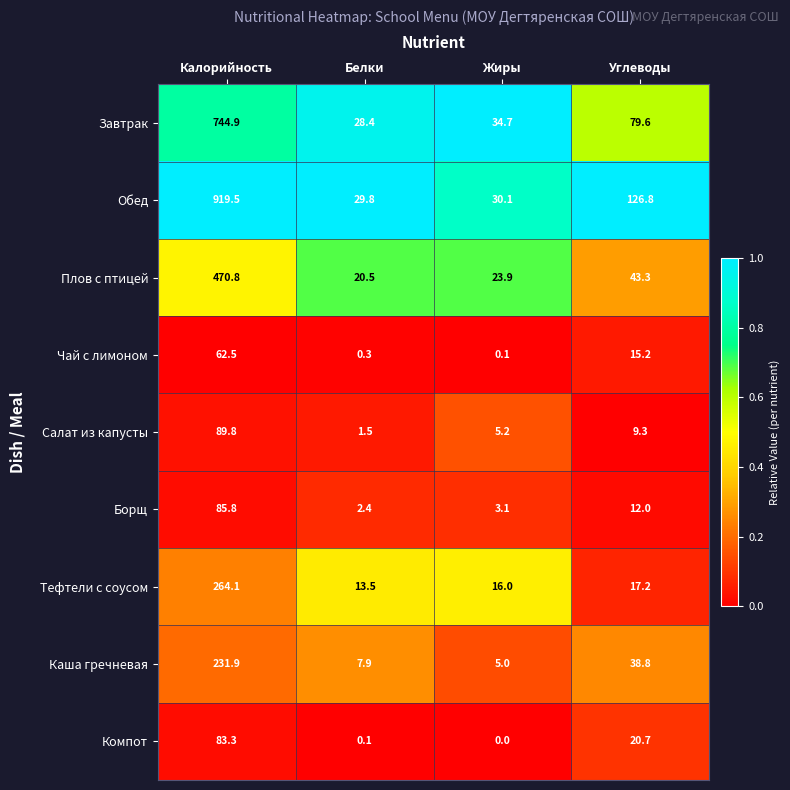

Which category has the lowest value across all series?

Жиры